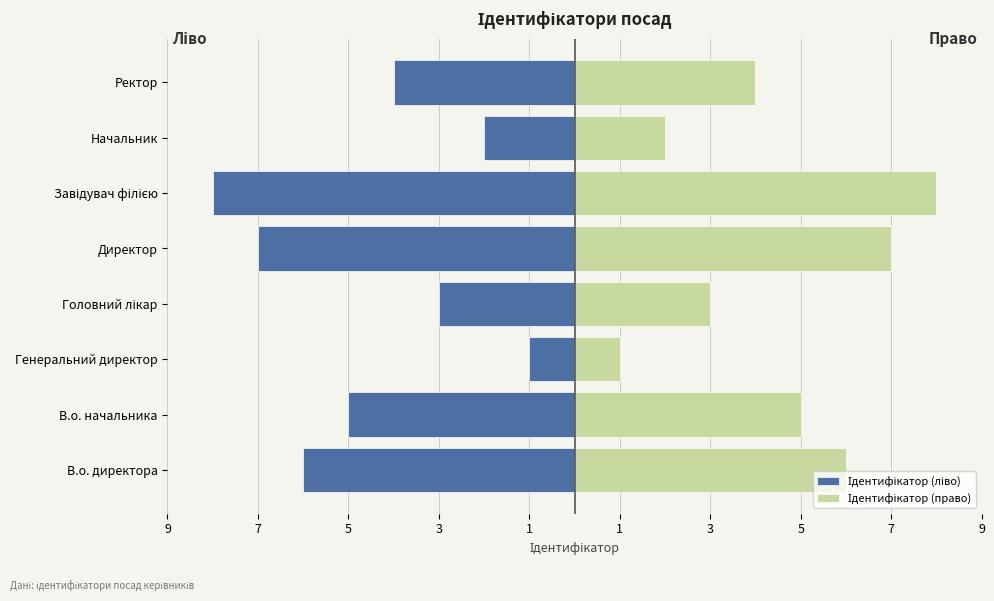

The Ідентифікатор (право) series shows 2 at Генеральний директор. True or false?

False